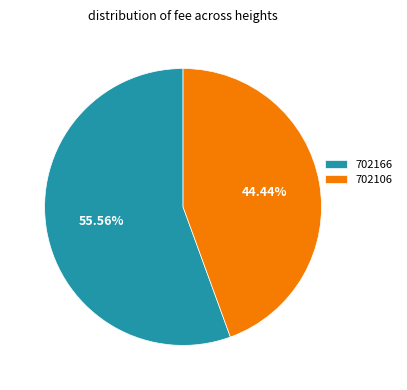

Is there a majority slice in this chart?

Yes